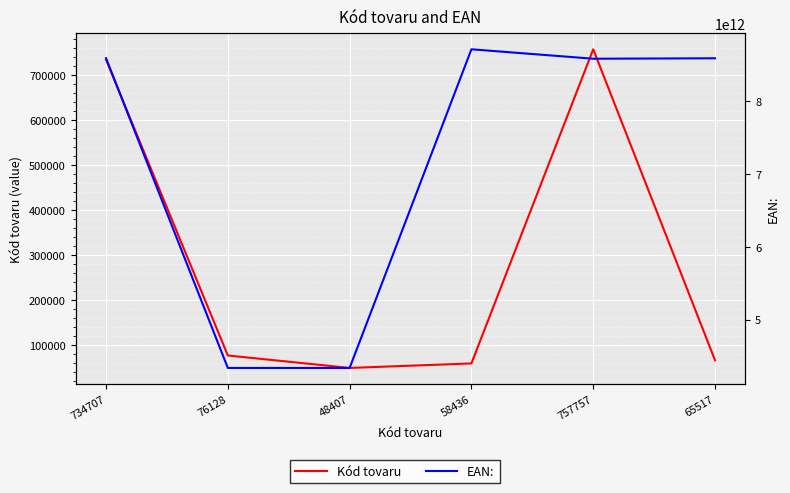

True or false: Kód tovaru has more than 2 interior local peaks.

False